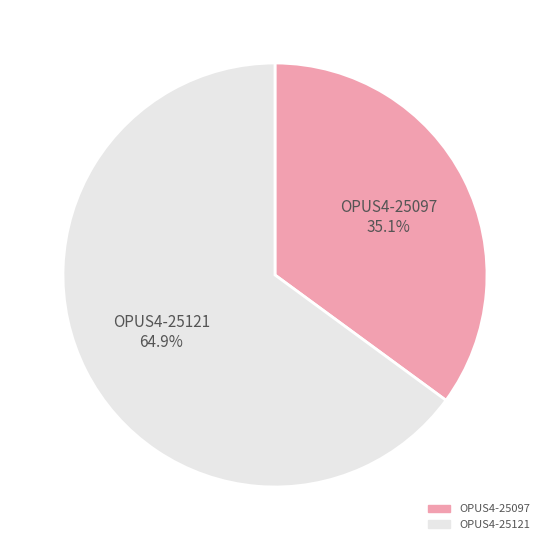

Which slice is the largest?

OPUS4-25121